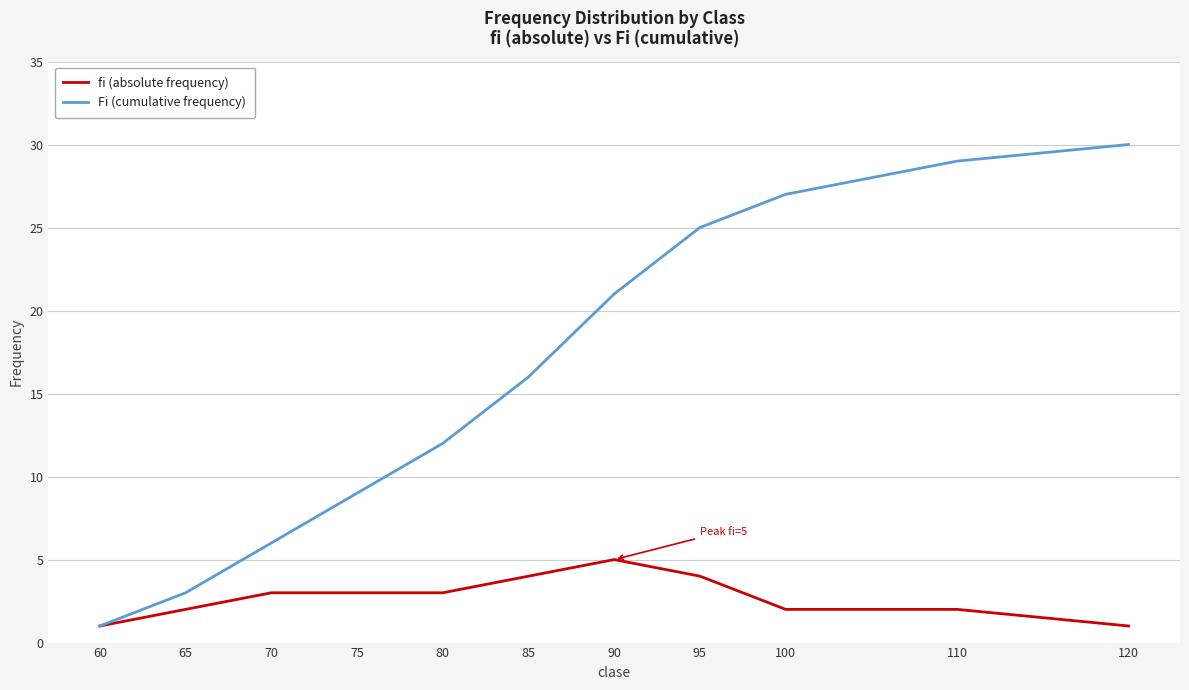

Reading right to left, list all the values displayed in this chart.

fi (absolute frequency): 1	2	2	4	5	4	3	3	3	2	1
Fi (cumulative frequency): 30	29	27	25	21	16	12	9	6	3	1